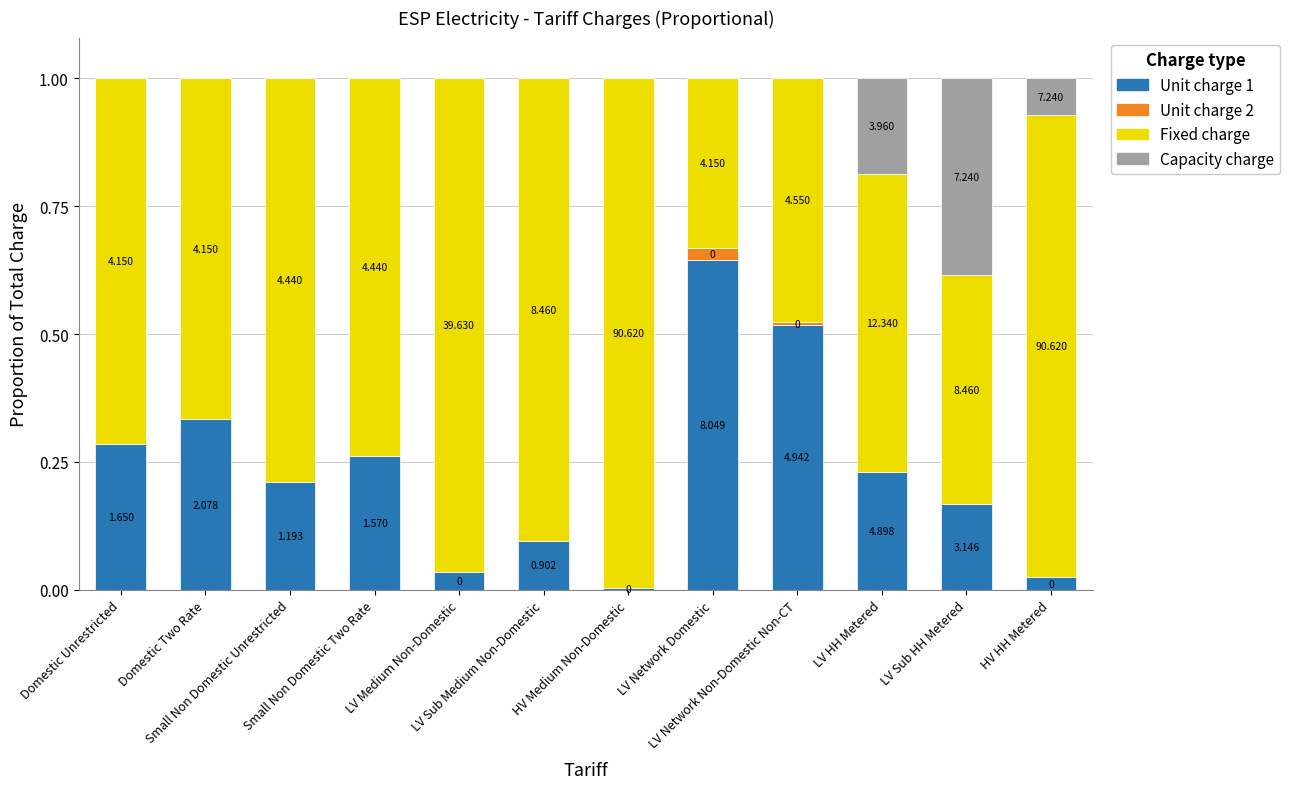

Does the chart contain stacked bars?

Yes